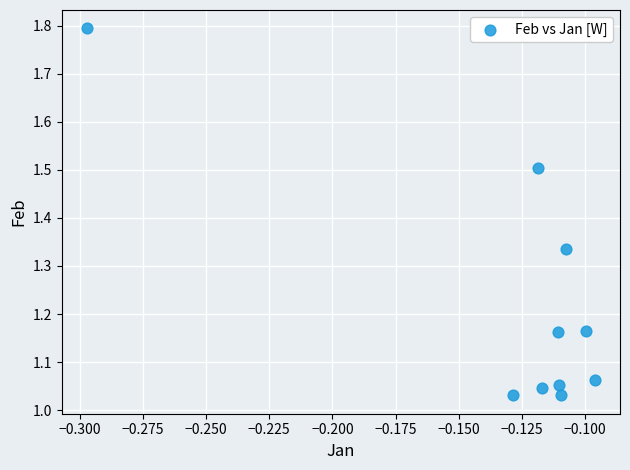

What is the range of Y values (max minus min)?

0.8